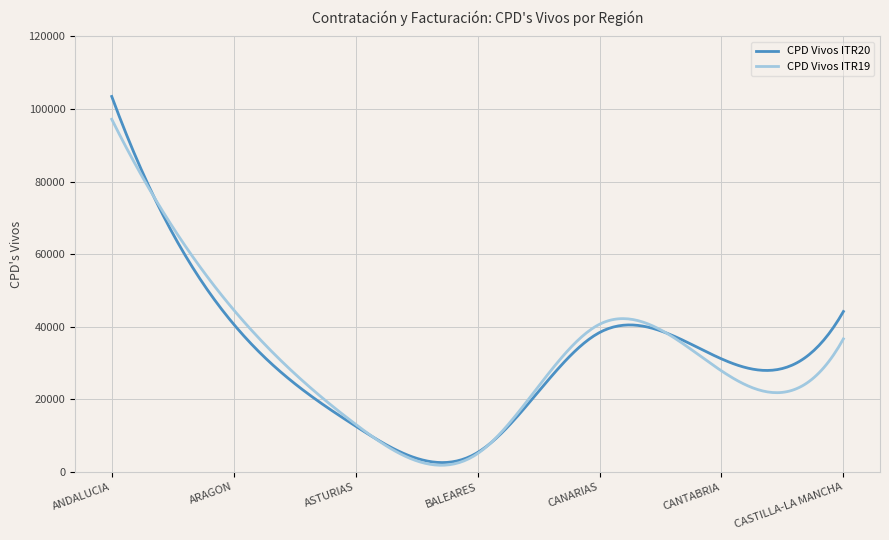

Does the chart display data point markers on the line(s)?

No